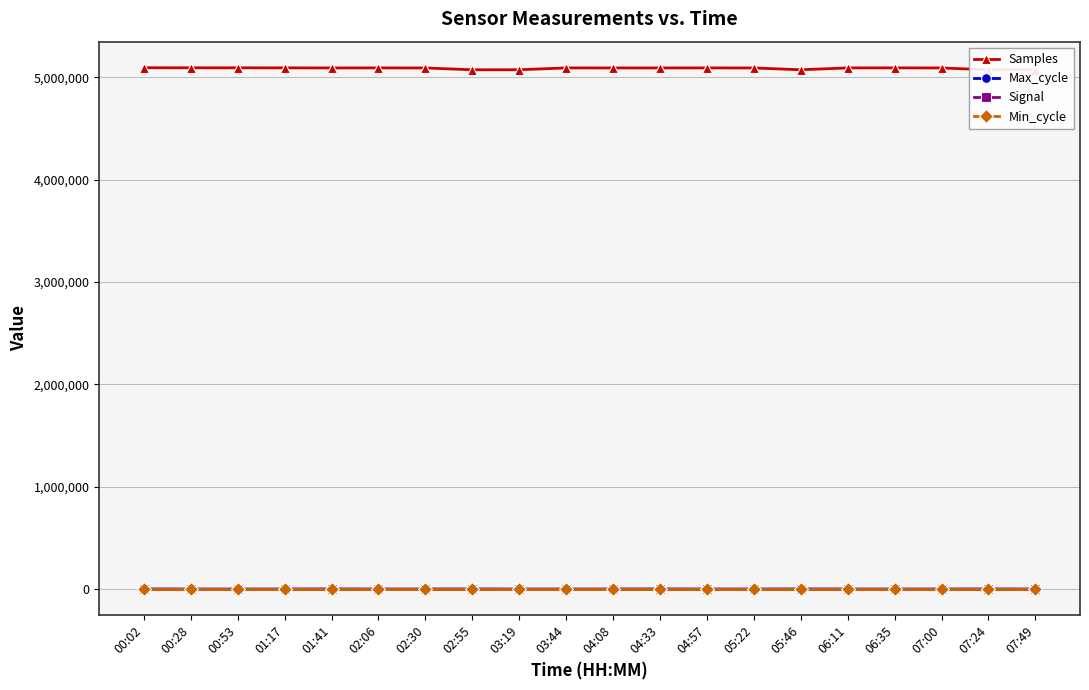

True or false: Samples and Min_cycle cross at least once.

False